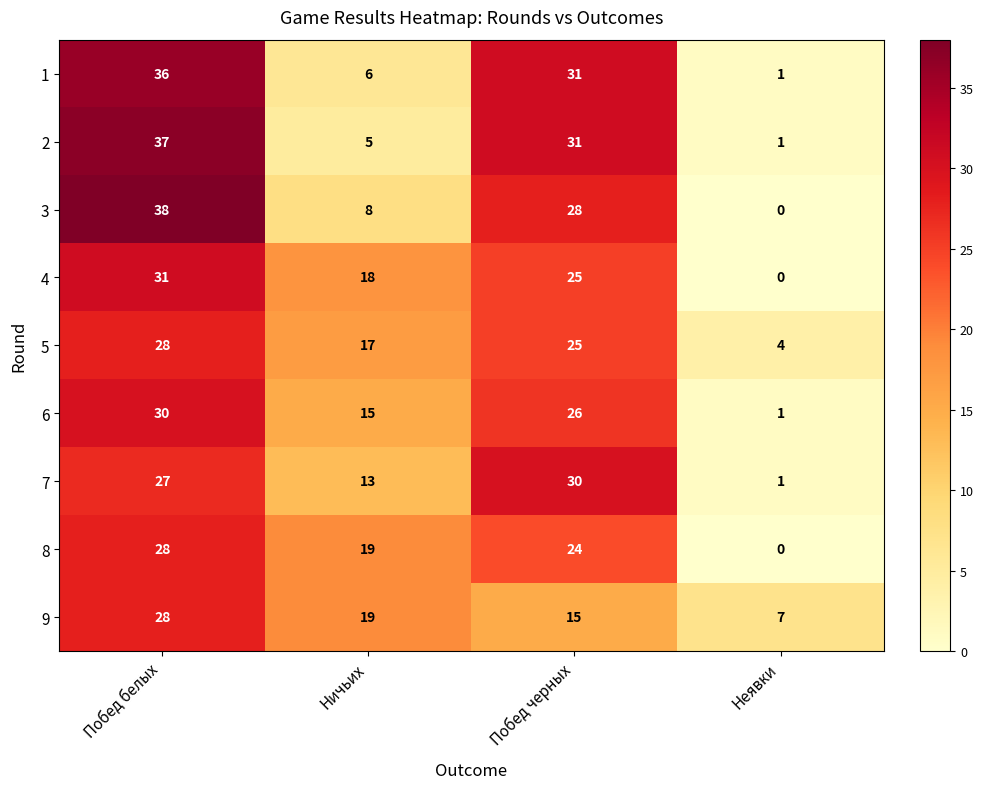

How many values in the 9 series are below 19?

2